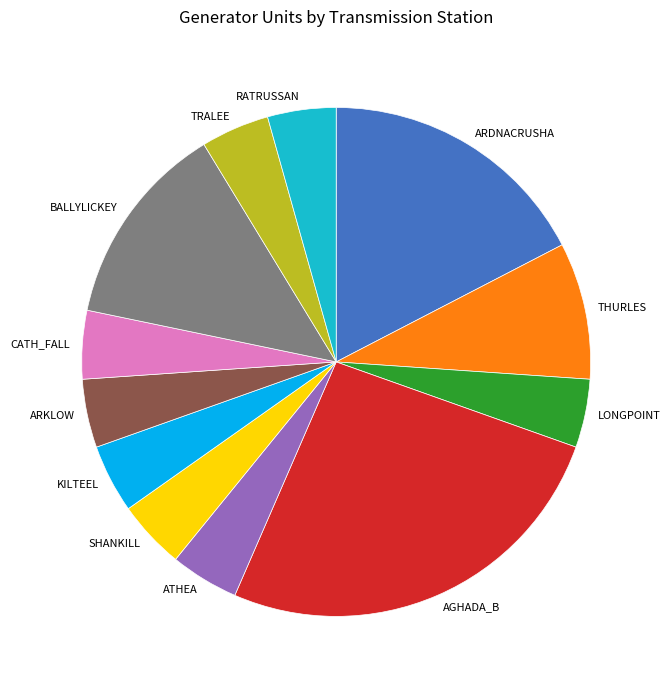

Is it true that BALLYLICKEY is 21% of the pie?

False